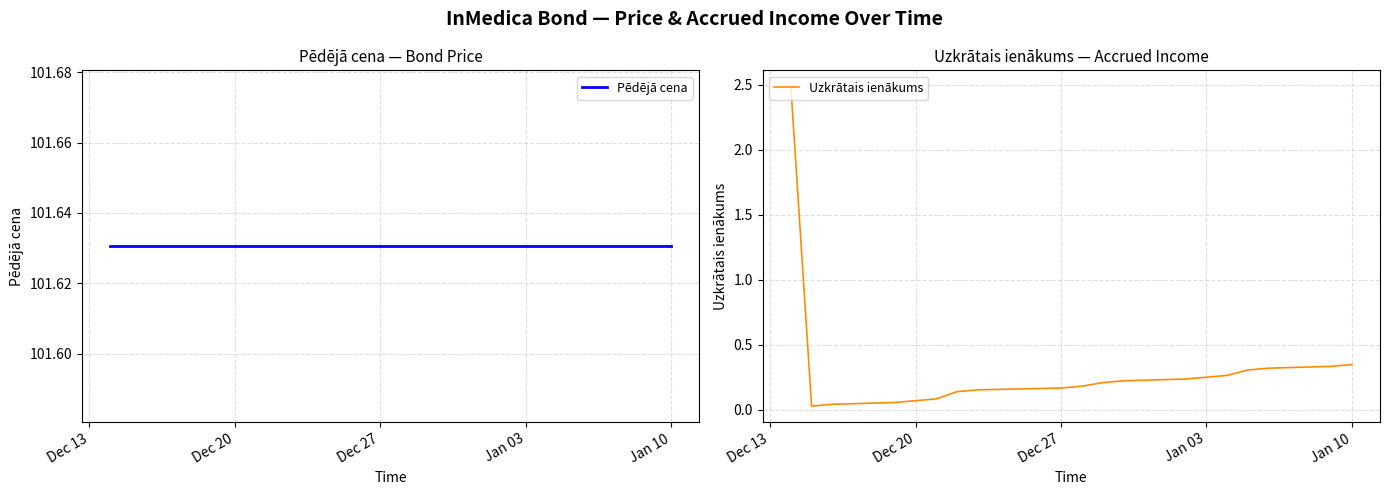

Reading left to right, extract all data points from this chart.

Pēdējā cena: 101.6	101.6	101.6	101.6	101.6	101.6	101.6	101.6	101.6	101.6	101.6	101.6	101.6	101.6	101.6	101.6	101.6	101.6	101.6
Uzkrātais ienākums: 2.5	0.0	0.0	0.1	0.1	0.1	0.1	0.2	0.2	0.2	0.2	0.2	0.2	0.2	0.3	0.3	0.3	0.3	0.3